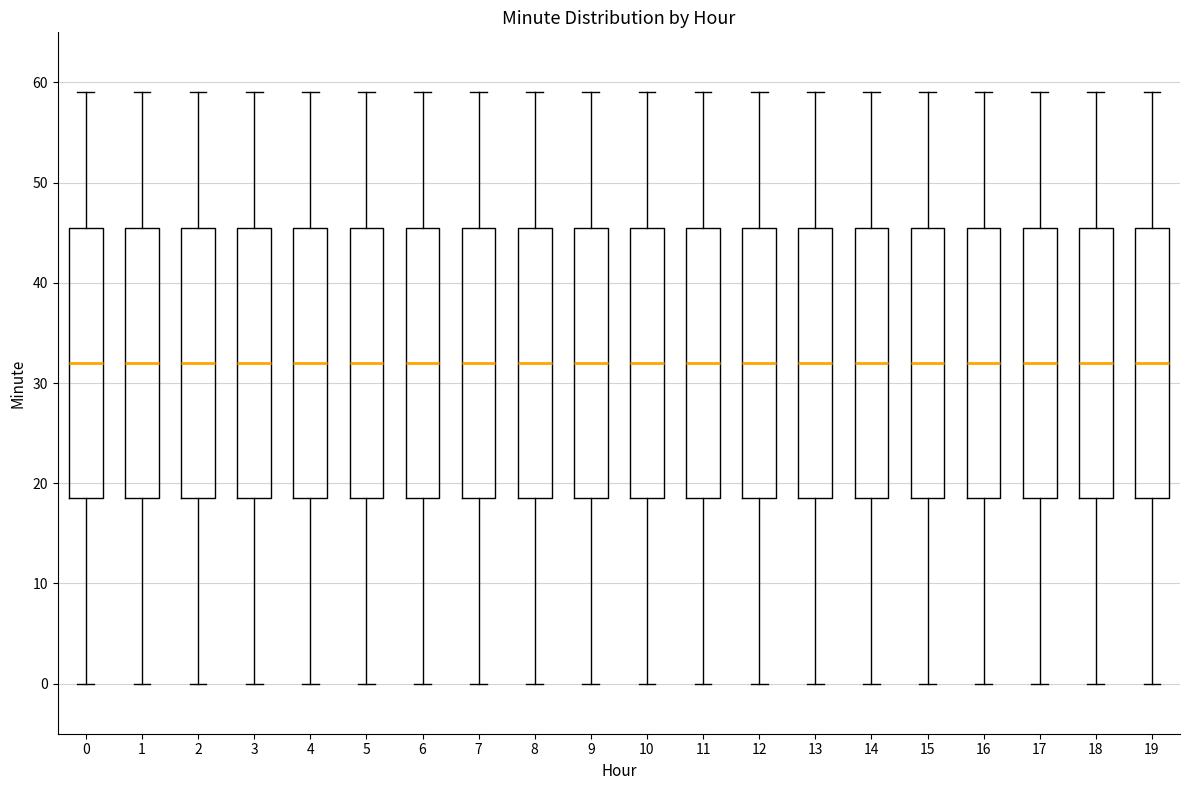

Reading left to right, transcribe this box plot: for each box, give where its median line is, the range the box spans, and where its two whiskers end, as read against the y-axis. The values are not printed on the chart, so give them approximately, as read against the axis.

0: median 32, box 19 to 46, whiskers 0 to 59
1: median 32, box 19 to 46, whiskers 0 to 59
2: median 32, box 19 to 46, whiskers 0 to 59
3: median 32, box 19 to 46, whiskers 0 to 59
4: median 32, box 19 to 46, whiskers 0 to 59
5: median 32, box 19 to 46, whiskers 0 to 59
6: median 32, box 19 to 46, whiskers 0 to 59
7: median 32, box 19 to 46, whiskers 0 to 59
8: median 32, box 19 to 46, whiskers 0 to 59
9: median 32, box 19 to 46, whiskers 0 to 59
10: median 32, box 19 to 46, whiskers 0 to 59
11: median 32, box 19 to 46, whiskers 0 to 59
12: median 32, box 19 to 46, whiskers 0 to 59
13: median 32, box 19 to 46, whiskers 0 to 59
14: median 32, box 19 to 46, whiskers 0 to 59
15: median 32, box 19 to 46, whiskers 0 to 59
16: median 32, box 19 to 46, whiskers 0 to 59
17: median 32, box 19 to 46, whiskers 0 to 59
18: median 32, box 19 to 46, whiskers 0 to 59
19: median 32, box 19 to 46, whiskers 0 to 59